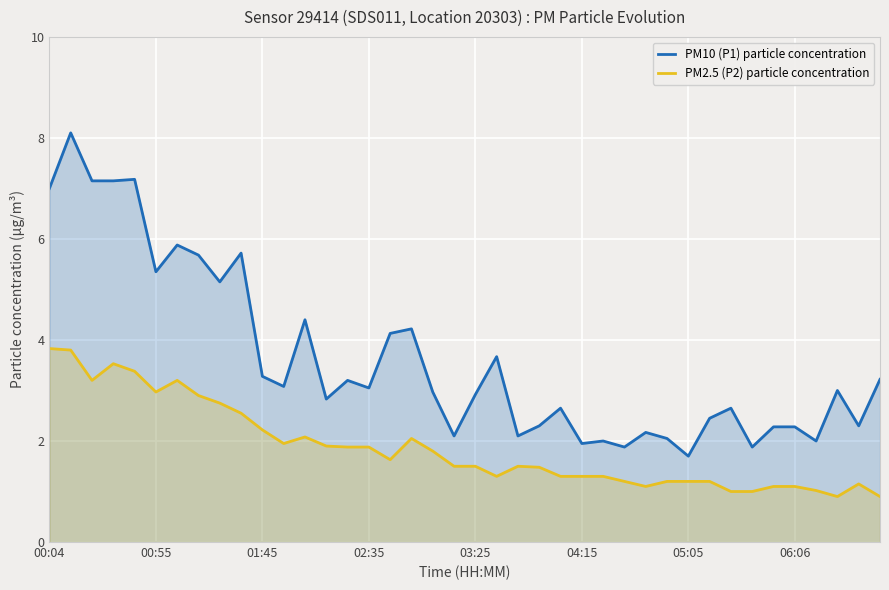

Does the chart display data point markers on the line(s)?

No